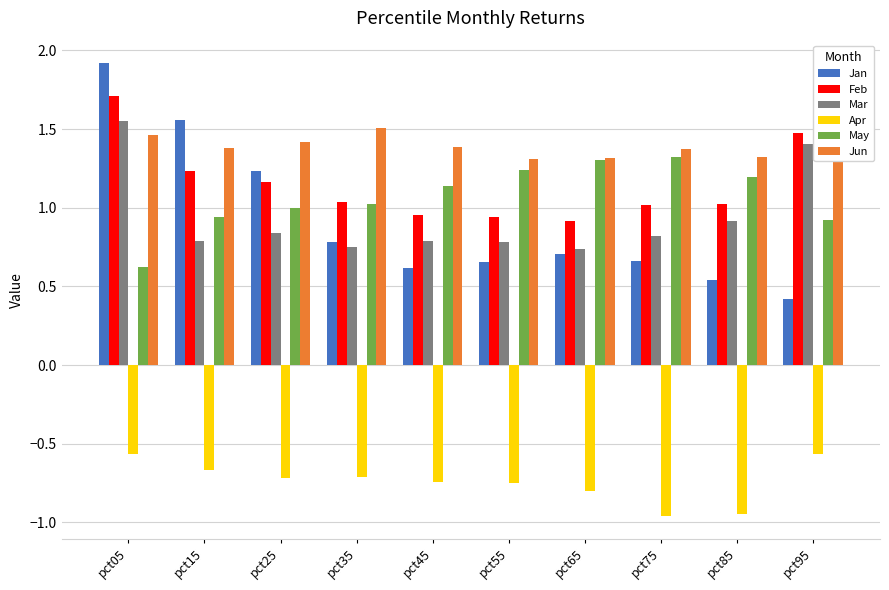

At how many categories does at least one series exceed 0?

10